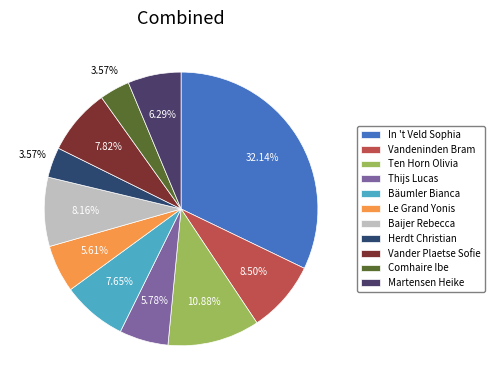

Is In 't Veld Sophia the majority of the pie?

No